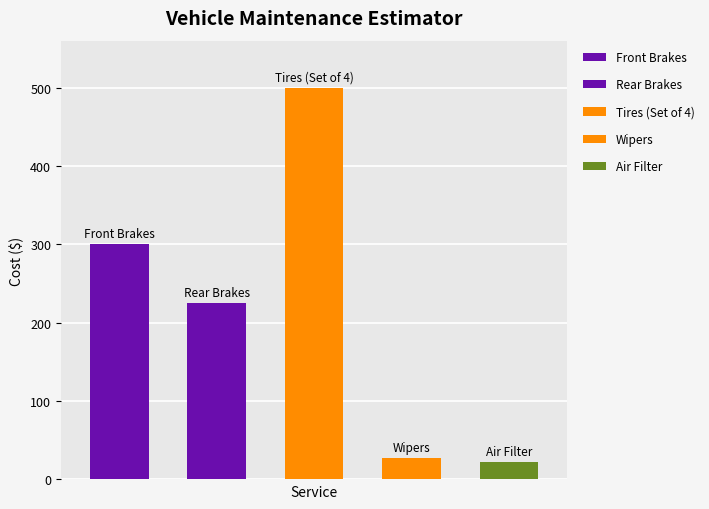

Approximately how many times larger is the value at Rear Brakes compared to Air Filter?

10.2